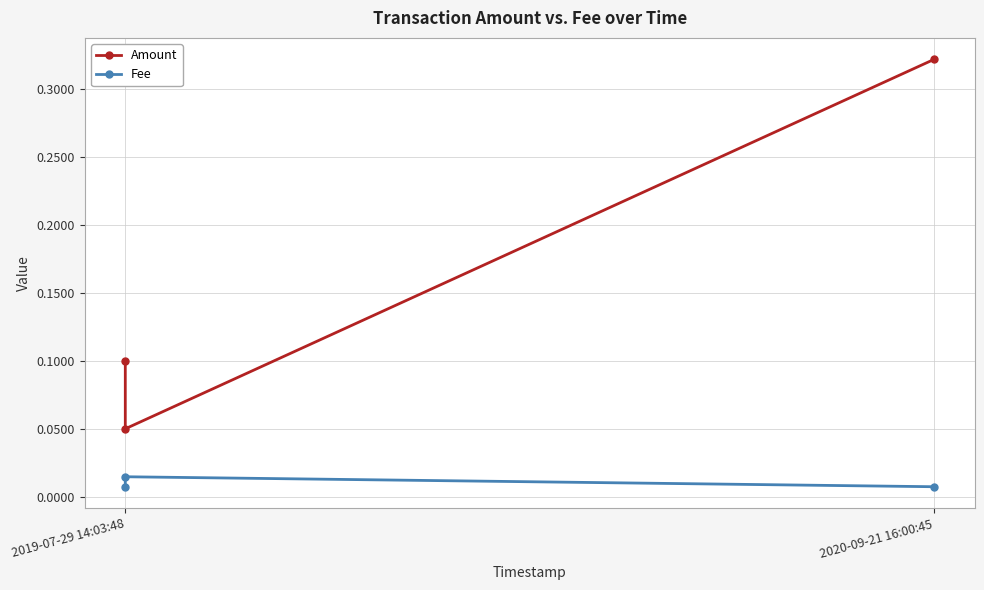

List the series in order of their overall mean, highest first.

Amount, Fee